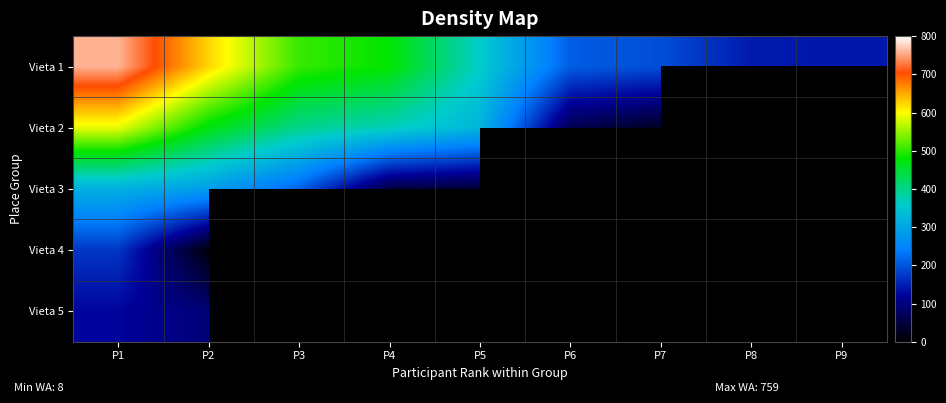

Between P9 and P3, which is larger?

P3